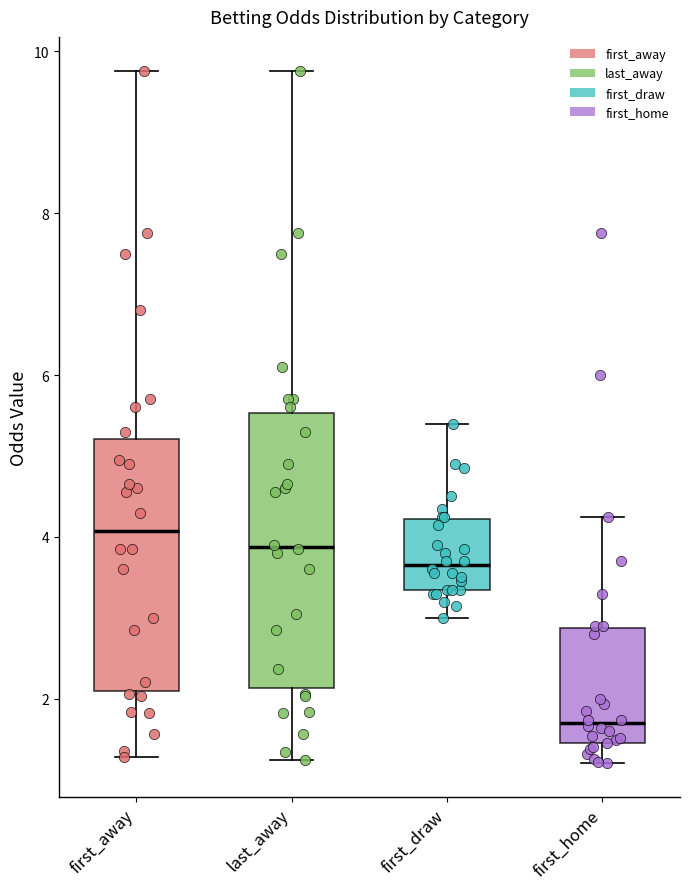

Comparing the boxes themselves (not the whiskers), which one is the tallest?

last_away